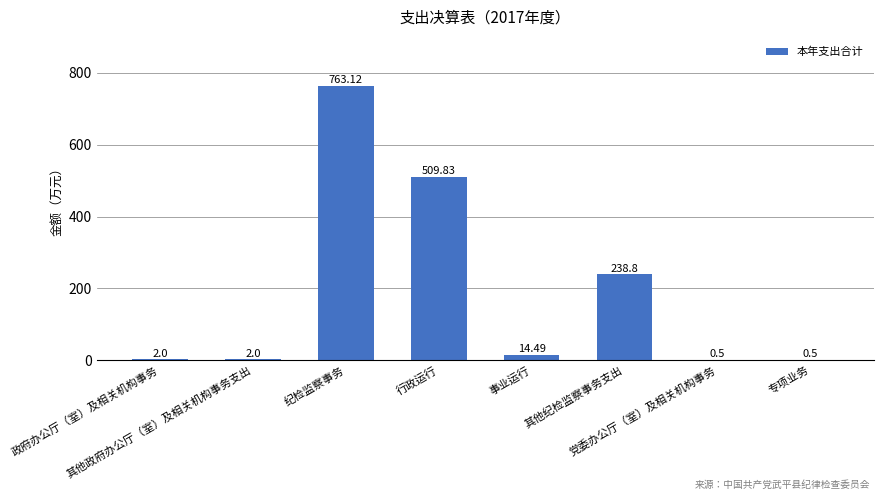

What is the sum of all values?

1531.2